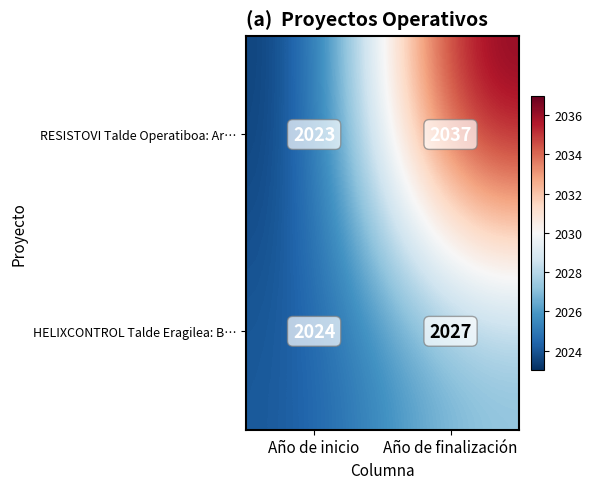

At Año de finalización, list the series in order from largest to smallest.

RESISTOVI Talde Operatiboa: Ar…, HELIXCONTROL Talde Eragilea: B…